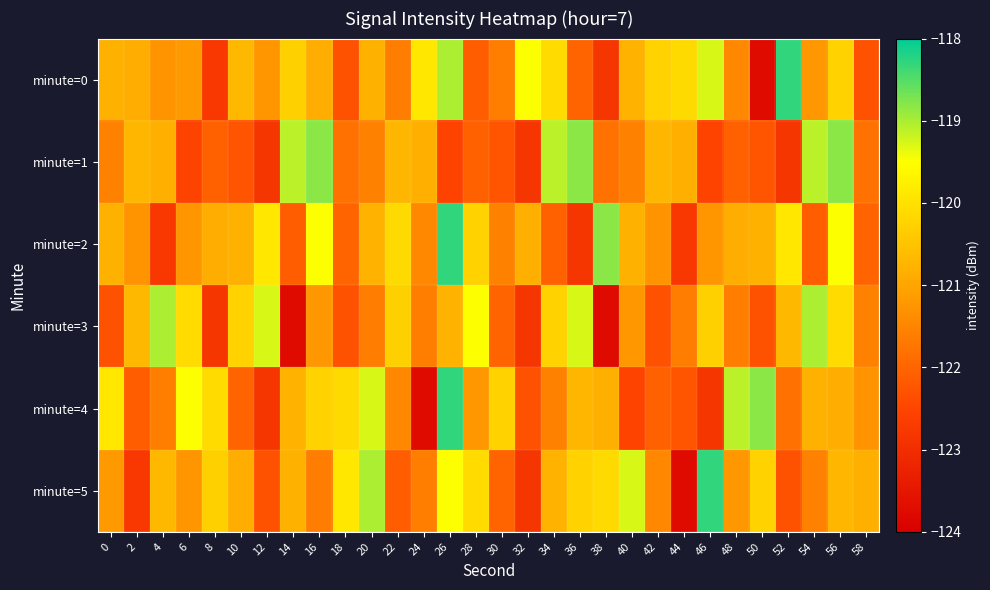

Which series changed the most between 2 and 46?

minute=5